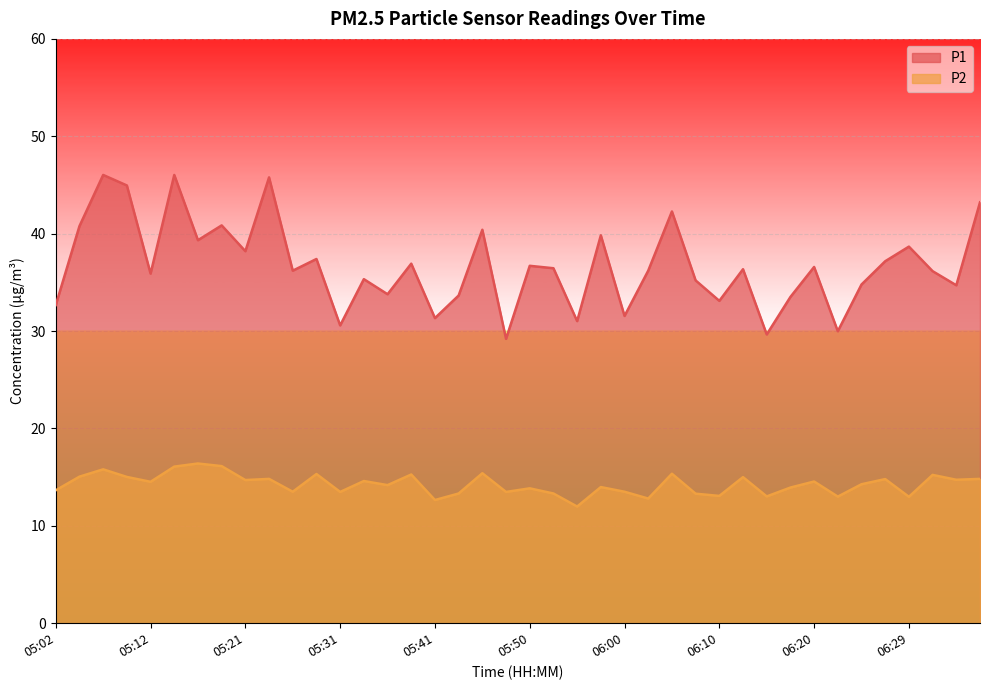

Where is the first local minimum for P2?

05:12